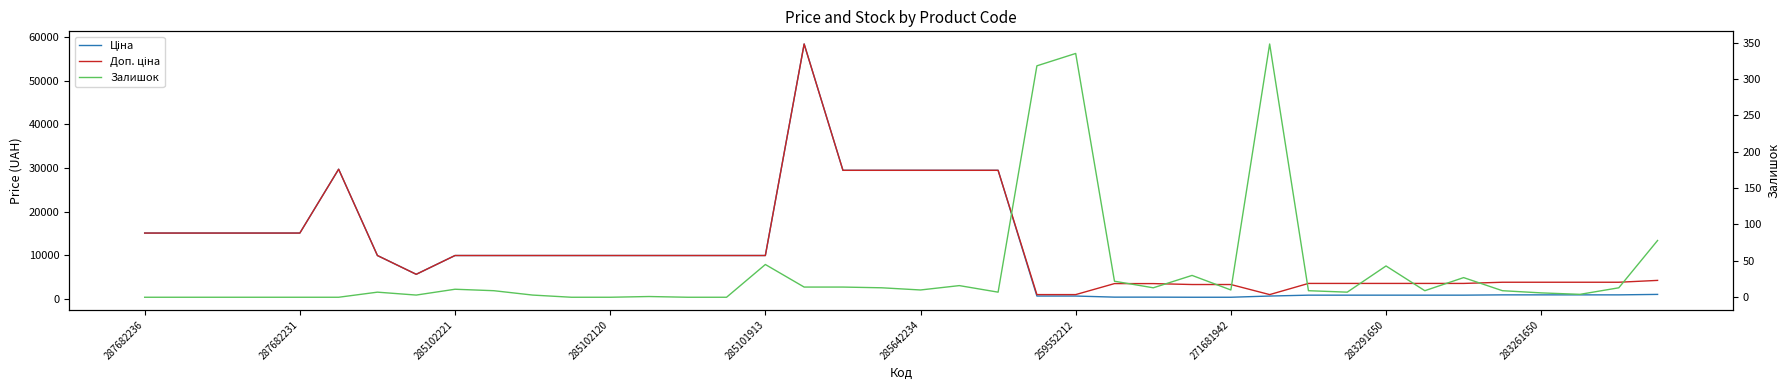

At 25, list the series in order from largest to smallest.

Доп. ціна, Ціна, Залишок